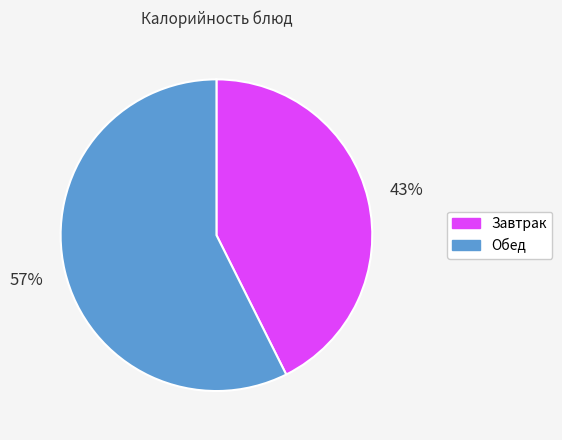

Is there any slice that represents more than half of the pie?

Yes